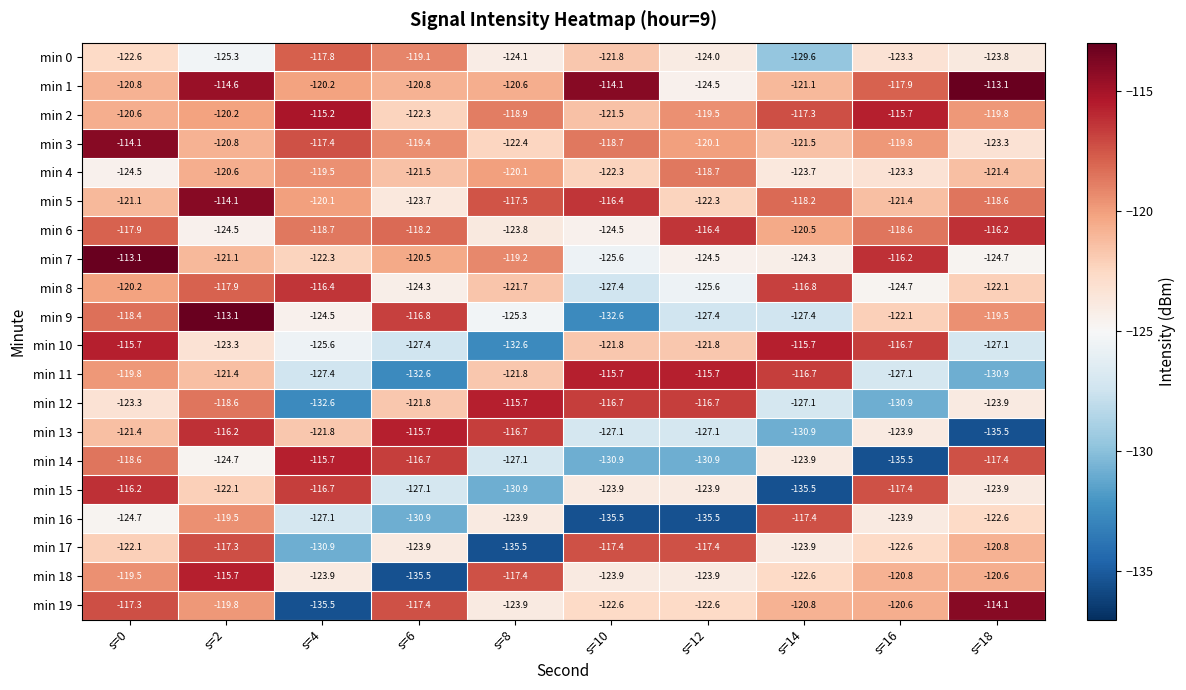

What is the difference between the maximum and minimum values in the min 5 series?

9.6